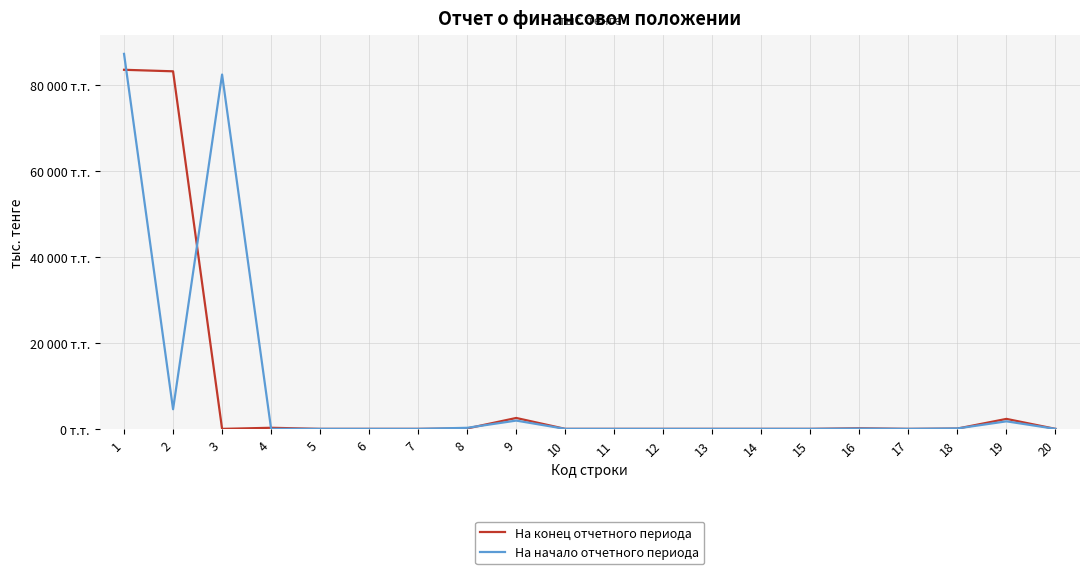

The На конец отчетного периода series shows 0 at 12. True or false?

True